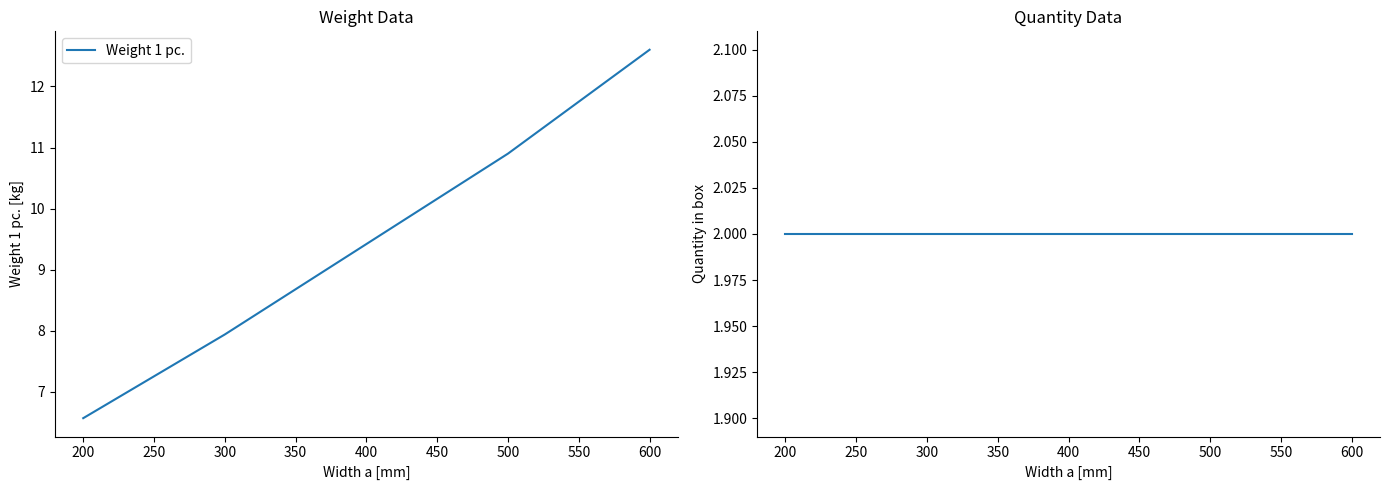

True or false: Weight 1 pc. and Quantity in box cross at least once.

False